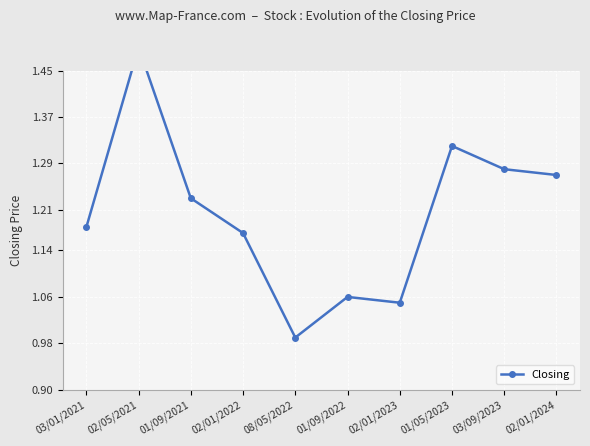

Reading left to right, extract all data points from this chart.

03/01/2021=1.2	02/05/2021=1.5	01/09/2021=1.2	02/01/2022=1.2	08/05/2022=1.0	01/09/2022=1.1	02/01/2023=1.1	01/05/2023=1.3	03/09/2023=1.3	02/01/2024=1.3